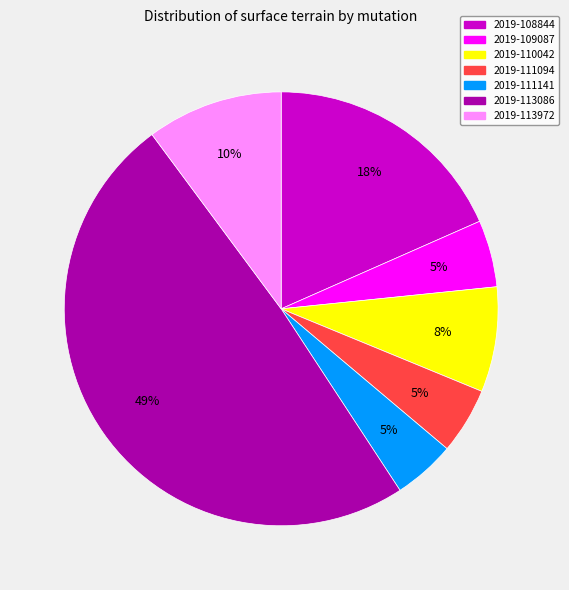

Count the number of slices in the pie.

7